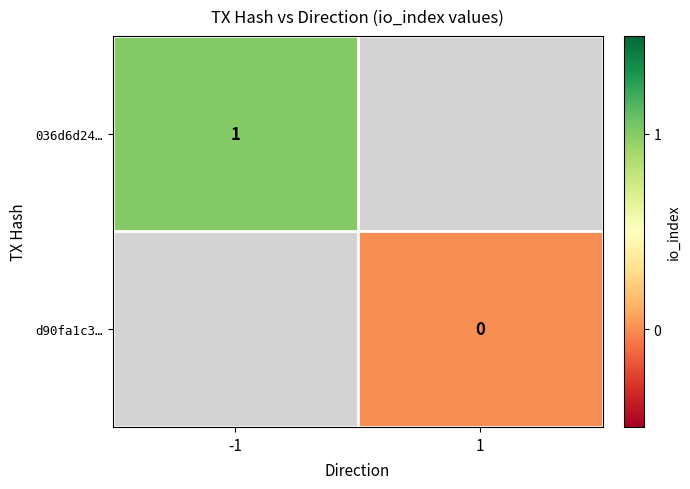

Between -1 and 1, which is larger?

1